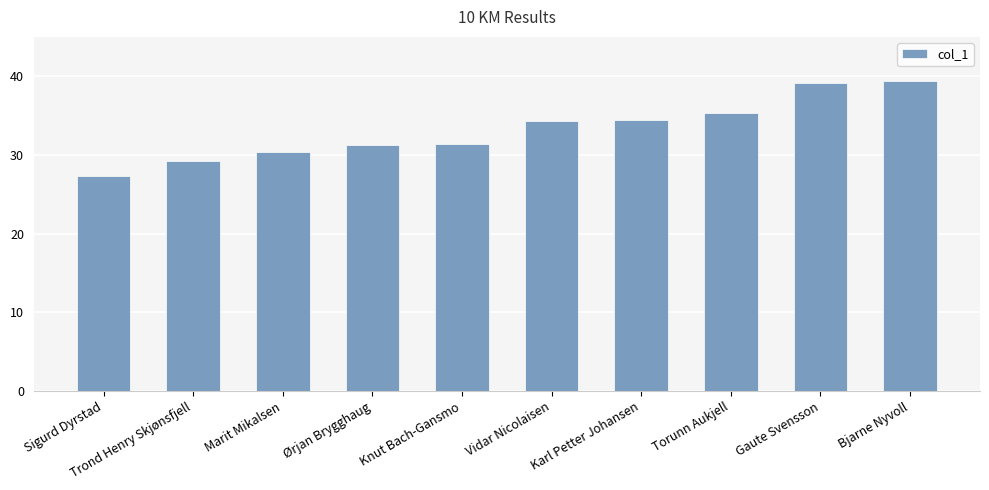

Is it true that the value at Bjarne Nyvoll is 8.5?

False